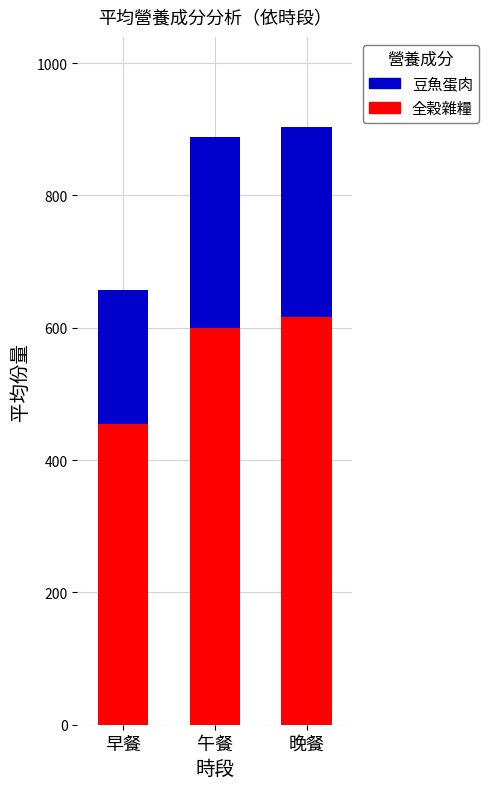

What are all the series names shown in the legend?

豆魚蛋肉, 全穀雜糧